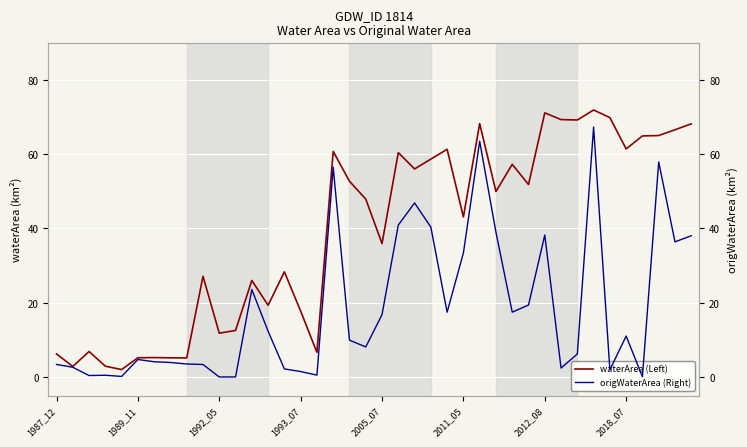

List the series in order of their peak value, lowest first.

origWaterArea (Right), waterArea (Left)